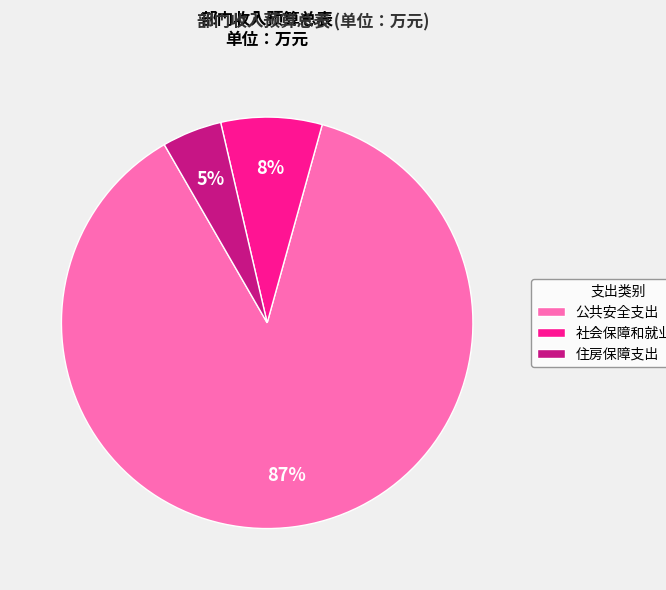

Do 公共安全支出 and 住房保障支出 together represent more than half of the pie?

Yes